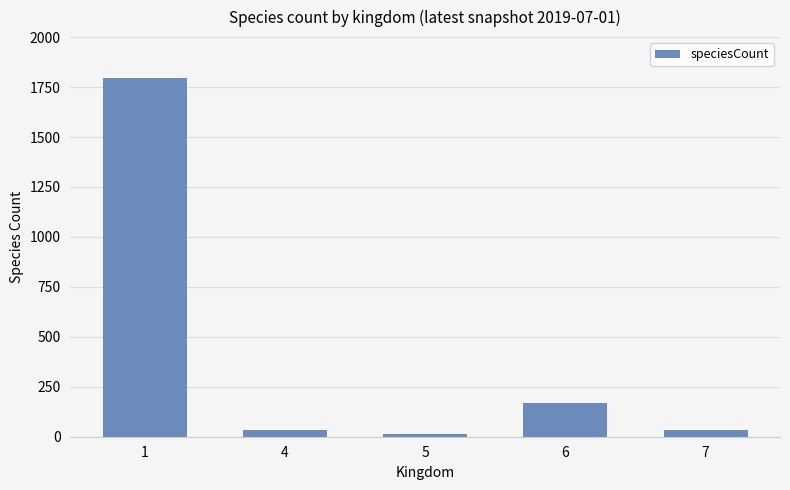

Which category has the highest value across all series?

1